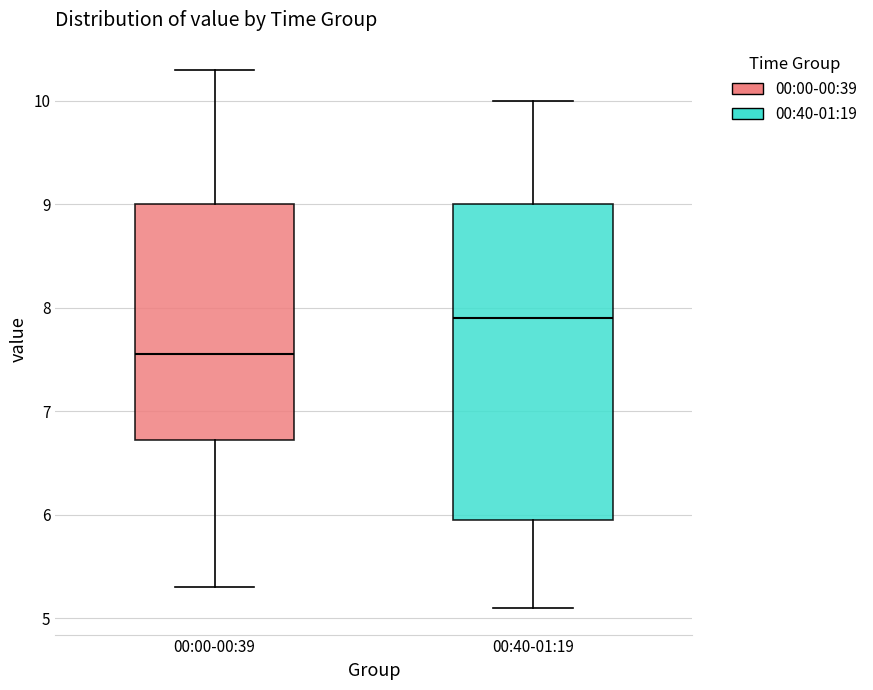

Reading left to right, read every box against the y-axis: the position of its median line, the range the box covers, and the ends of its whiskers. The values are not printed on the chart, so give them approximately, as read against the axis.

00:00-00:39: median 7.6, box 6.7 to 9.0, whiskers 5.3 to 10.3
00:40-01:19: median 7.9, box 6.0 to 9.0, whiskers 5.1 to 10.0